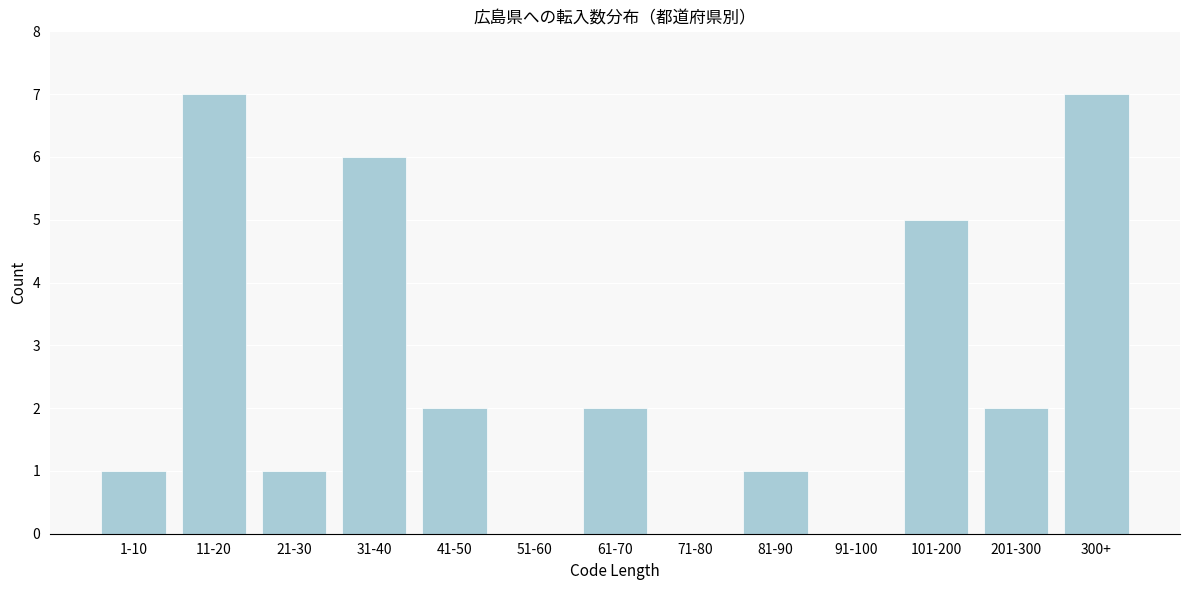

Reading left to right, list all the values displayed in this chart.

1-10=1	11-20=7	21-30=1	31-40=6	41-50=2	51-60=0	61-70=2	71-80=0	81-90=1	91-100=0	101-200=5	201-300=2	300+=7